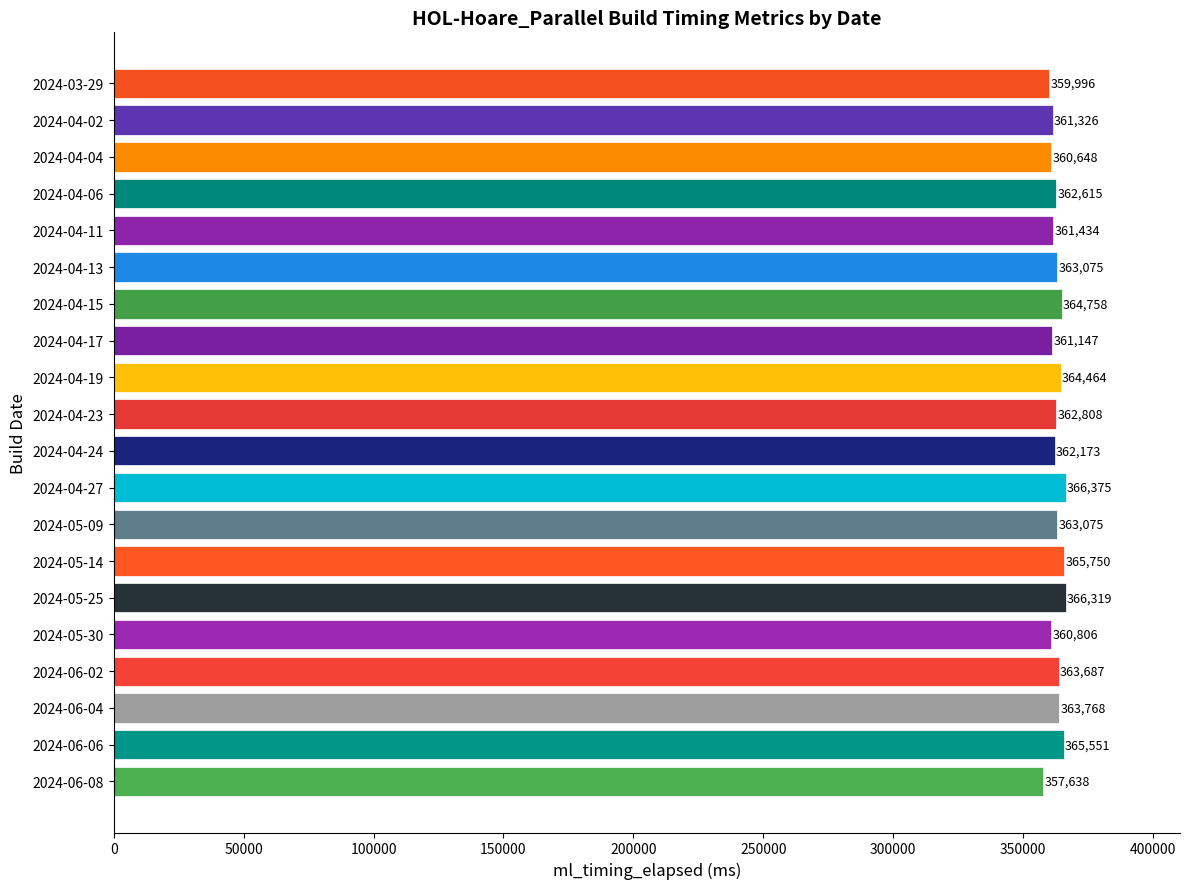

Read the value at 2024-03-29, to the nearest 50.

360000